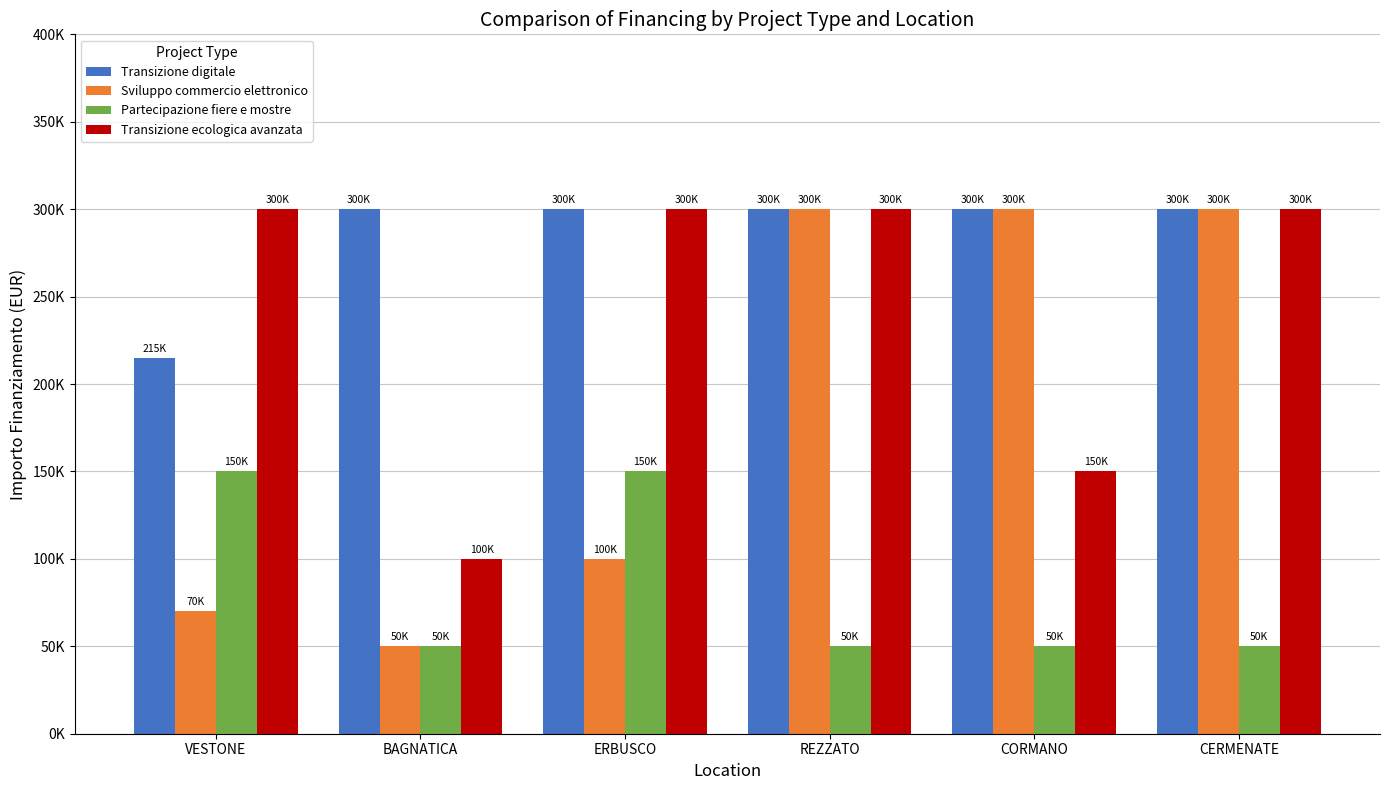

What are all the series names shown in the legend?

Transizione digitale, Sviluppo commercio elettronico, Partecipazione fiere e mostre, Transizione ecologica avanzata